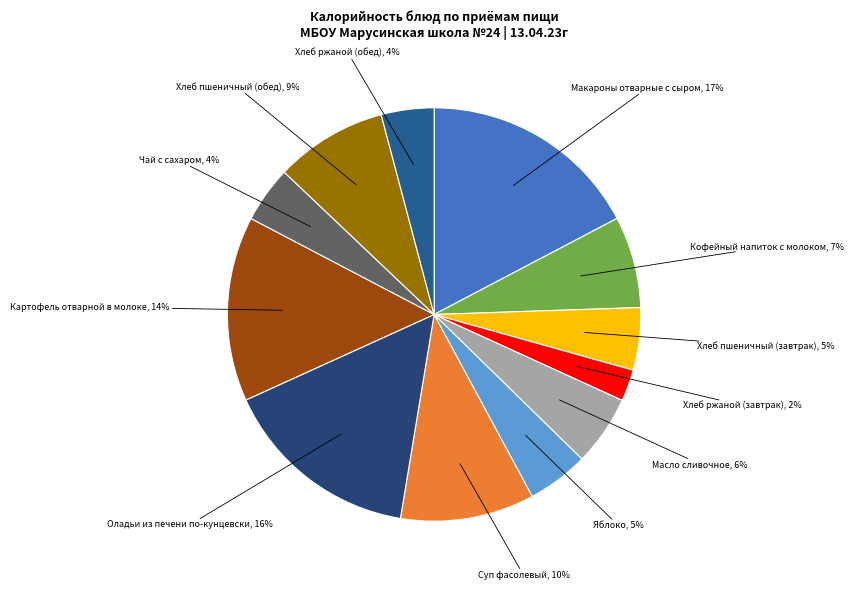

To the nearest percent, what is the difference between the Хлеб пшеничный (завтрак) and Макароны отварные с сыром slice percentages?

12%